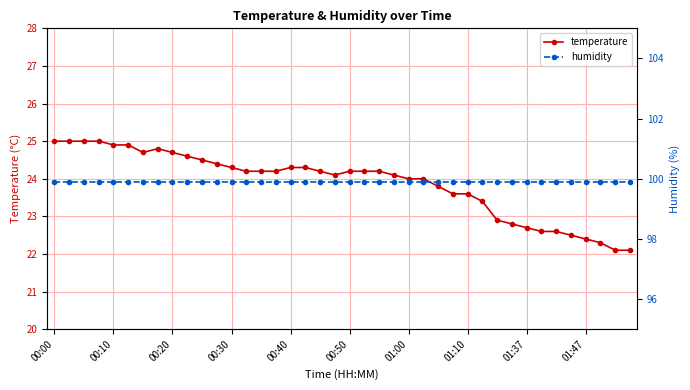

True or false: temperature and humidity cross at least once.

False